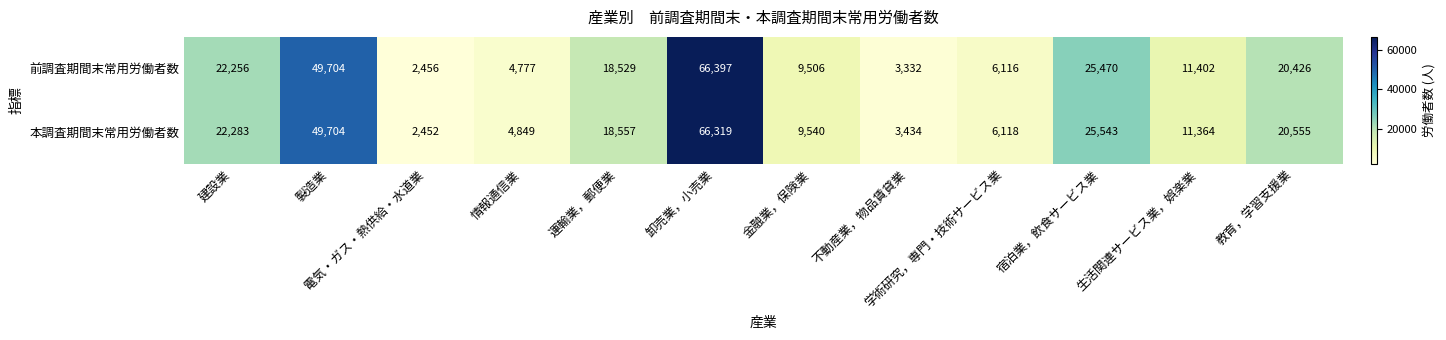

At which category is the sum across all series the highest?

卸売業，小売業